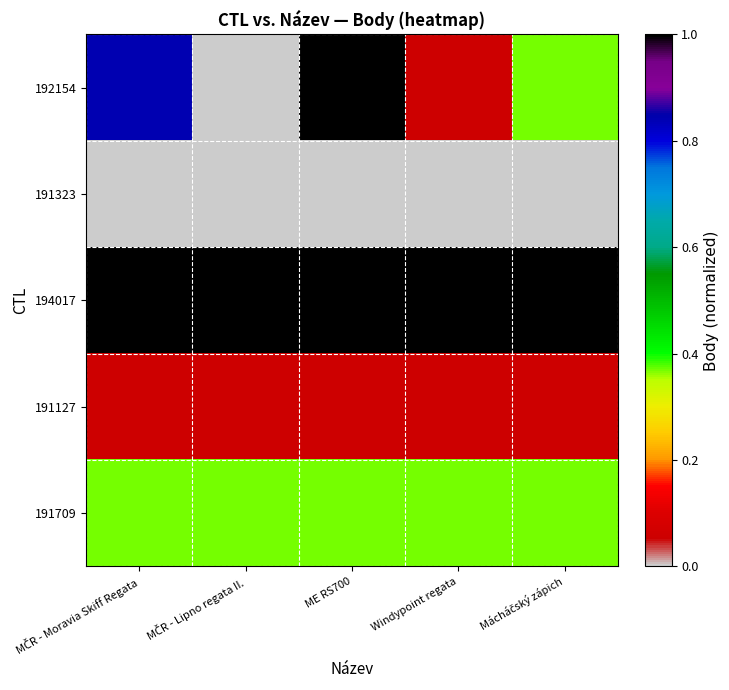

Reading left to right, what are all the values shown in this chart?

192154: MČR - Moravia Skiff Regata=0.8	MČR - Lipno regata II.=0.0	ME RS700=1.0	Windypoint regata=0.1	Mácháčský zápich=0.4
191323: MČR - Moravia Skiff Regata=0.0	MČR - Lipno regata II.=0.0	ME RS700=0.0	Windypoint regata=0.0	Mácháčský zápich=0.0
194017: MČR - Moravia Skiff Regata=1.0	MČR - Lipno regata II.=1.0	ME RS700=1.0	Windypoint regata=1.0	Mácháčský zápich=1.0
191127: MČR - Moravia Skiff Regata=0.1	MČR - Lipno regata II.=0.1	ME RS700=0.1	Windypoint regata=0.1	Mácháčský zápich=0.1
191709: MČR - Moravia Skiff Regata=0.4	MČR - Lipno regata II.=0.4	ME RS700=0.4	Windypoint regata=0.4	Mácháčský zápich=0.4